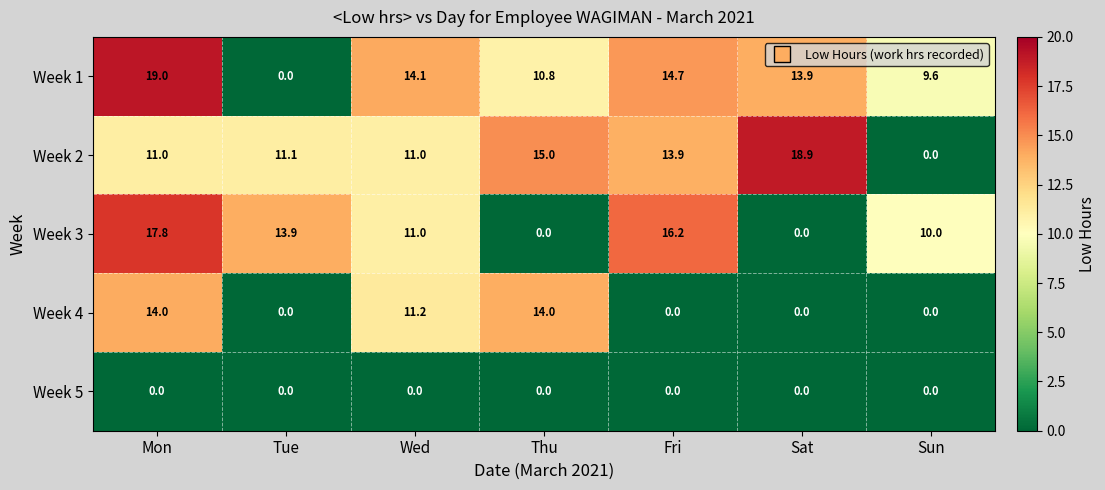

List the series in order of their peak value, highest first.

Week 1, Week 2, Week 3, Week 4, Week 5